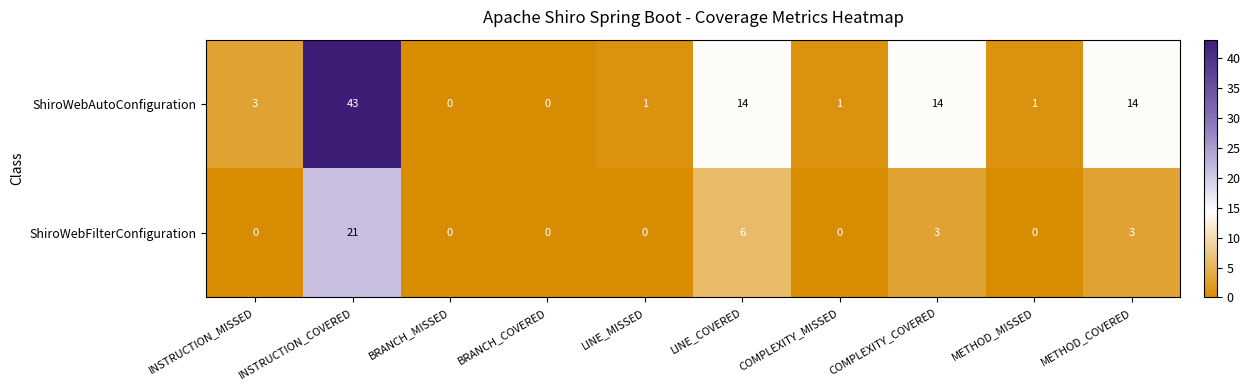

At how many categories does at least one series exceed 31?

1